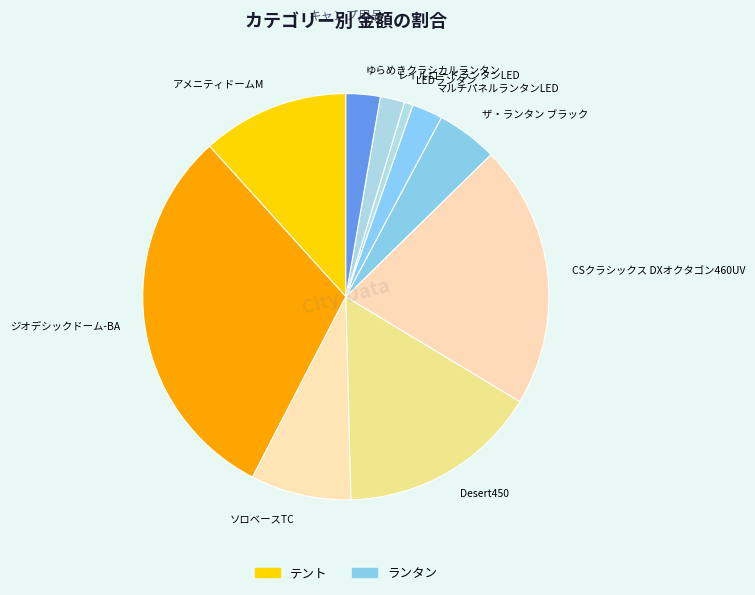

Which has a higher value, CSクラシックス DXオクタゴン460UV or マルチパネルランタンLED?

CSクラシックス DXオクタゴン460UV